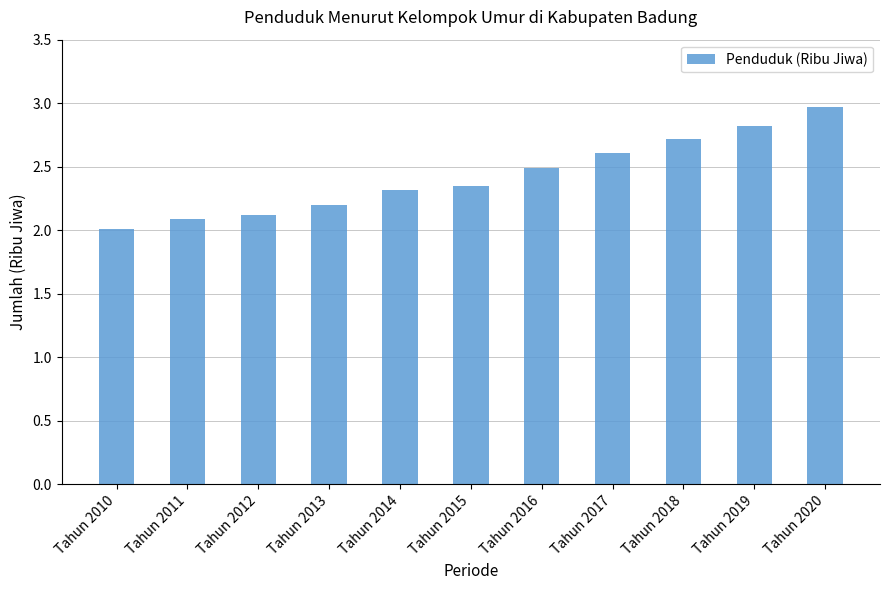

What is the greatest value displayed?

3.0